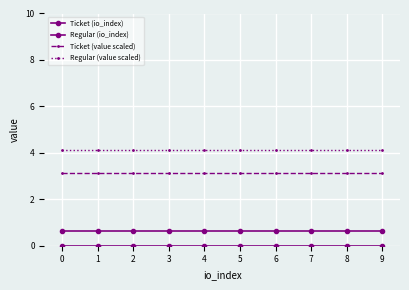

Rank the series by their maximum value, from highest to lowest.

Regular (value scaled), Ticket (value scaled), Regular (io_index), Ticket (io_index)